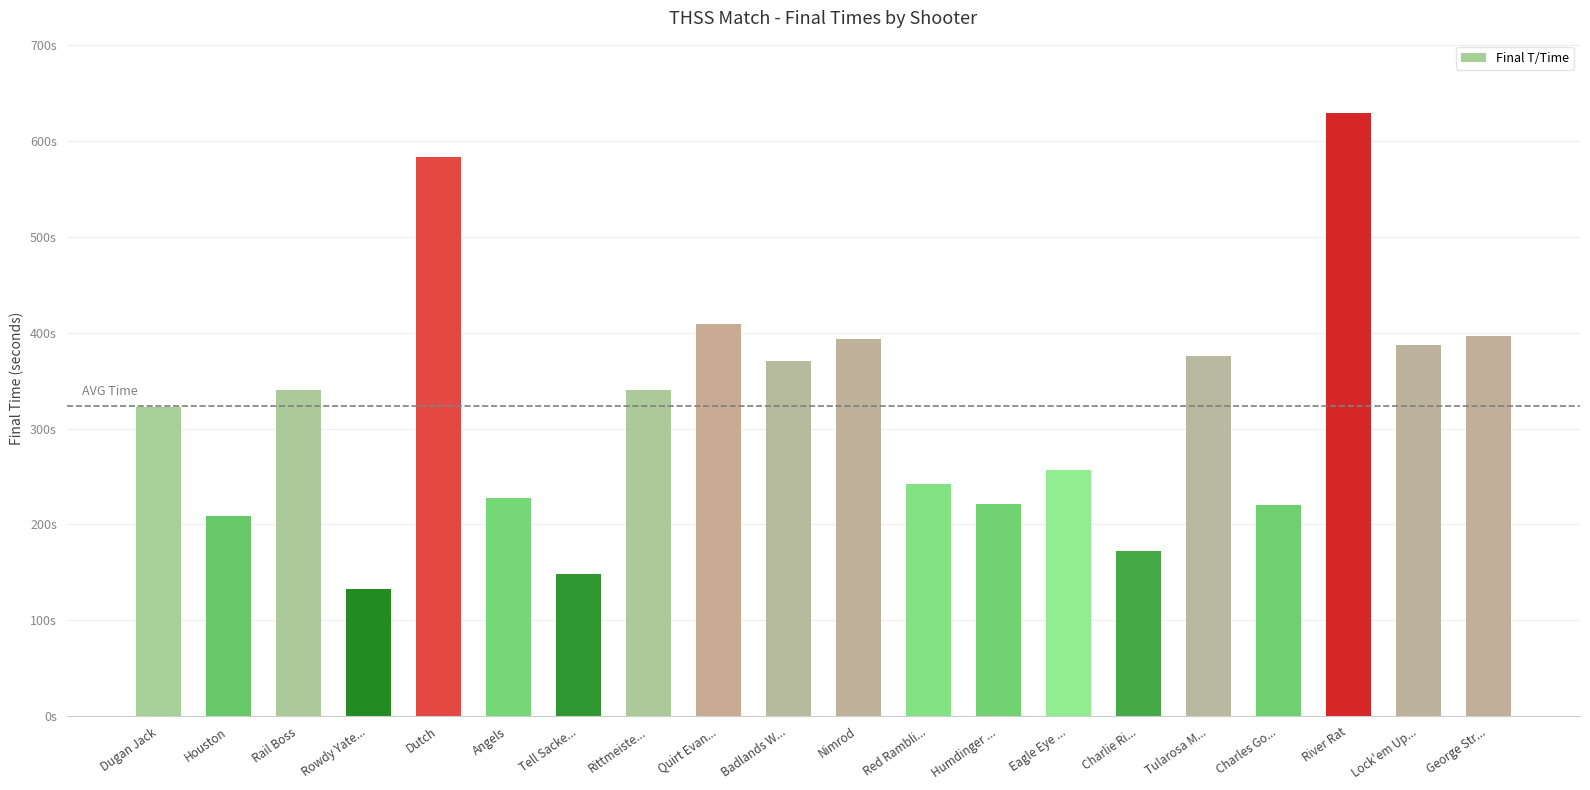

Are the bars horizontal?

No